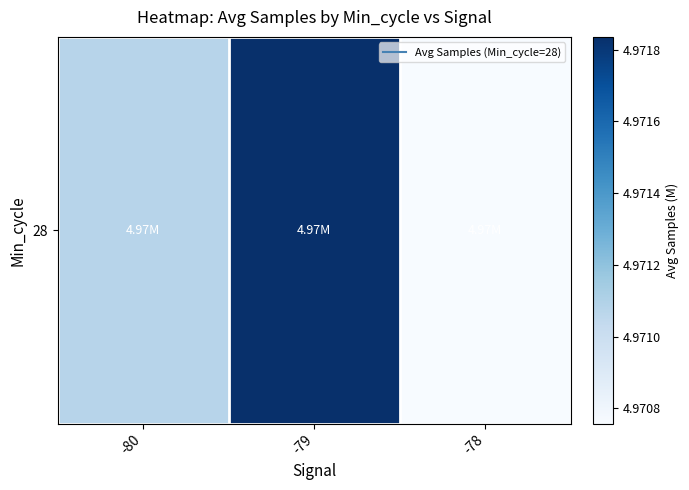

List the labels in order of value, largest first.

-79, -80, -78